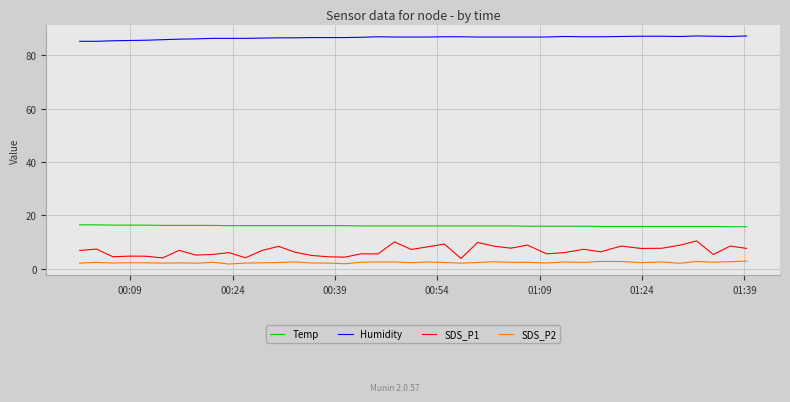

At how many categories does at least one series exceed 82?

40